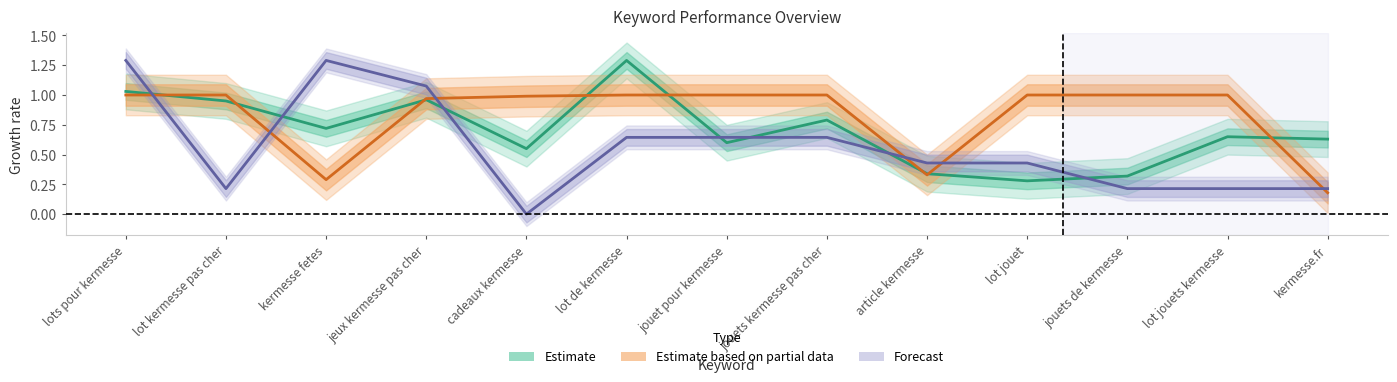

Rank the series by their average value, from lowest to highest.

Forecast, Estimate, Estimate based on partial data